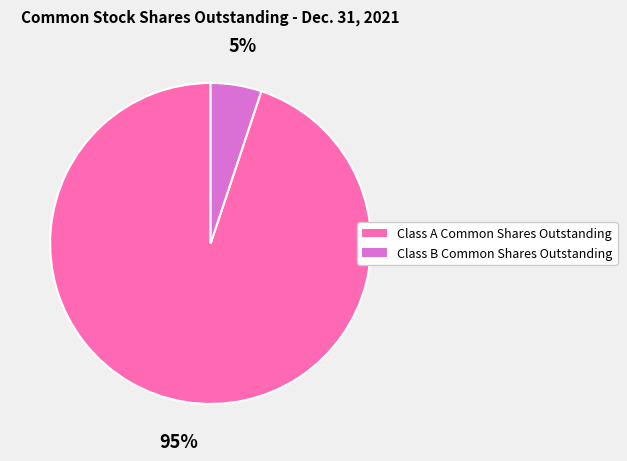

Which slice is the largest?

Class A Common Shares Outstanding